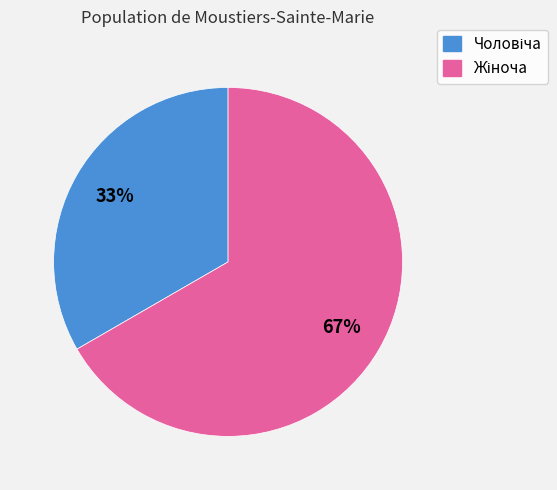

To the nearest percent, what is the average slice percentage?

50%